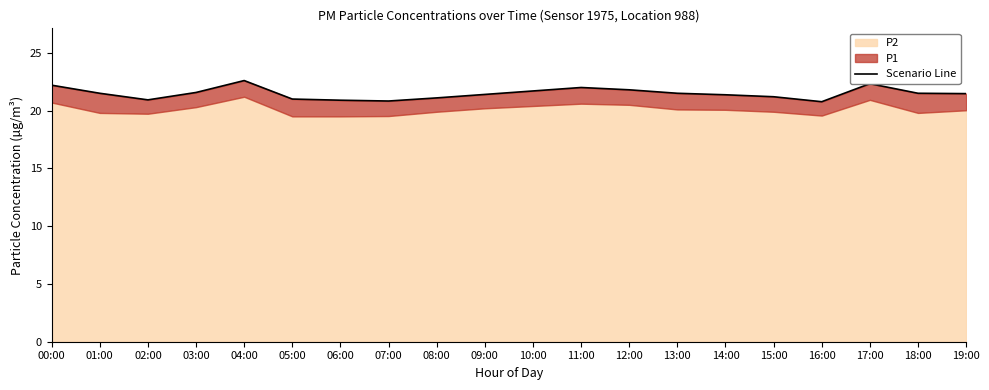

Does the chart display data point markers on the line(s)?

No